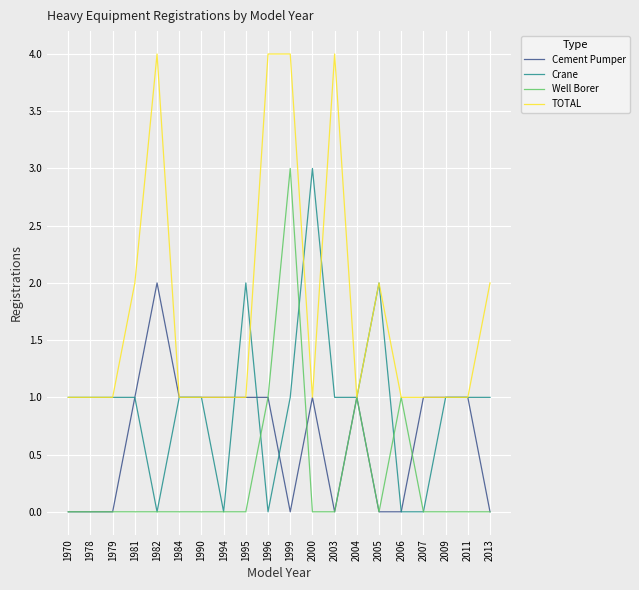

Is it true that Crane equals 1 at 1978?

True